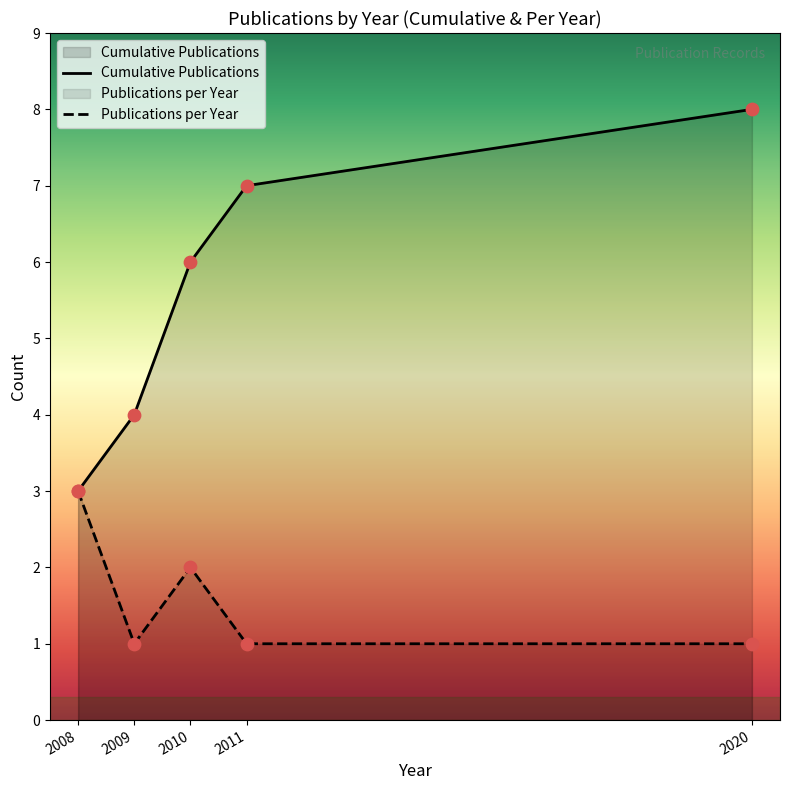

Which series has the largest range (max minus min)?

Cumulative Publications